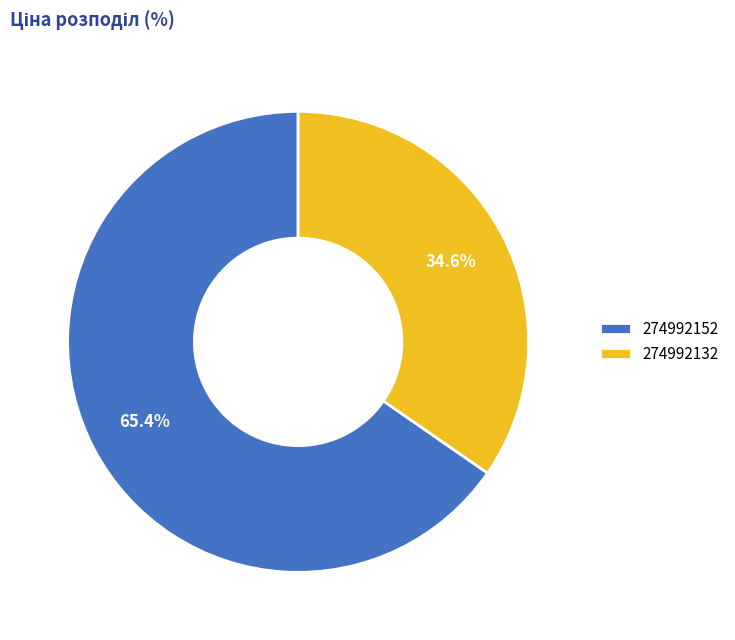

Rank the categories by value from lowest to highest.

274992132, 274992152